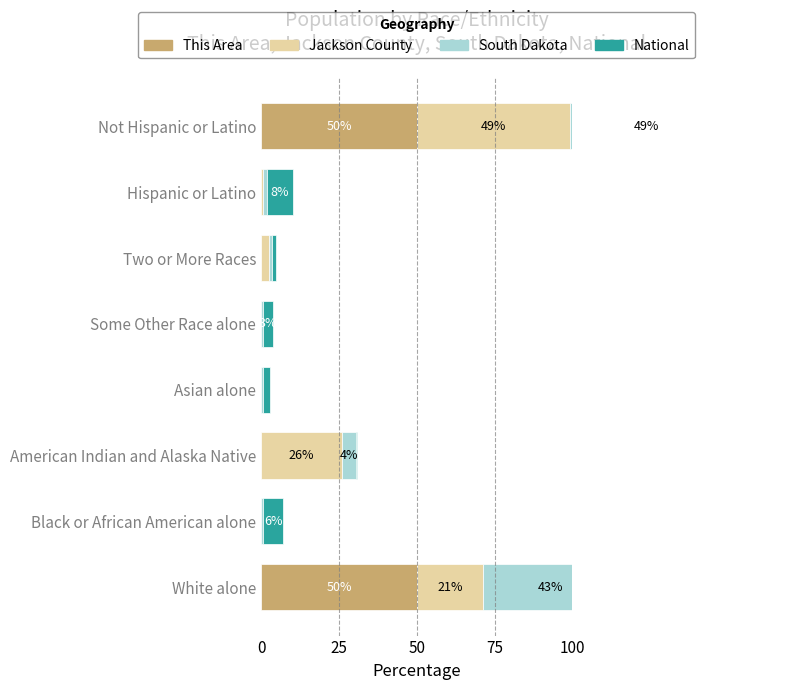

Which series has the largest total across all categories?

National